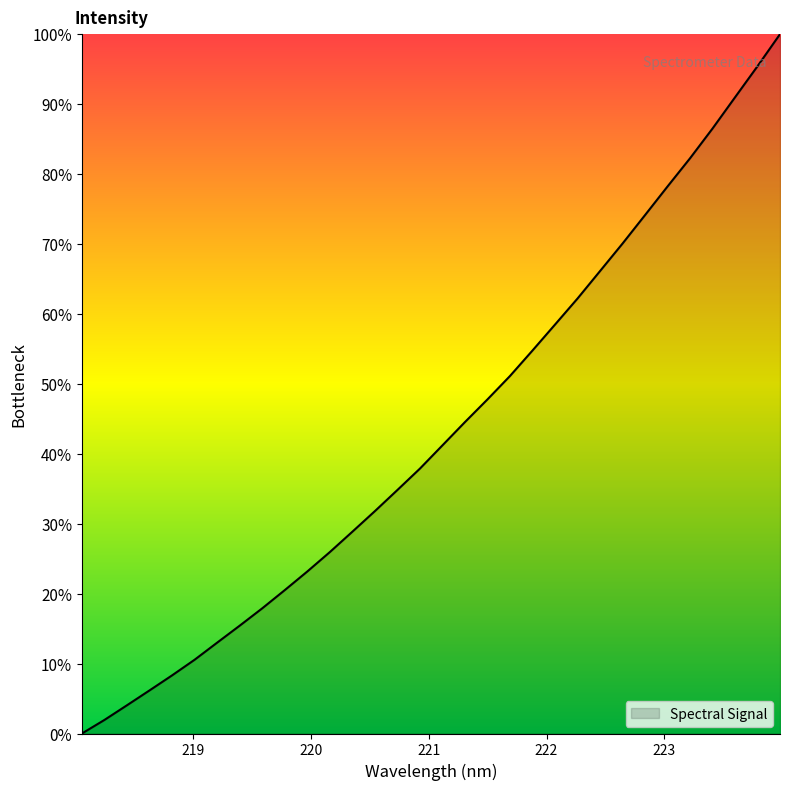

What is the maximum value shown in the chart?

100.0